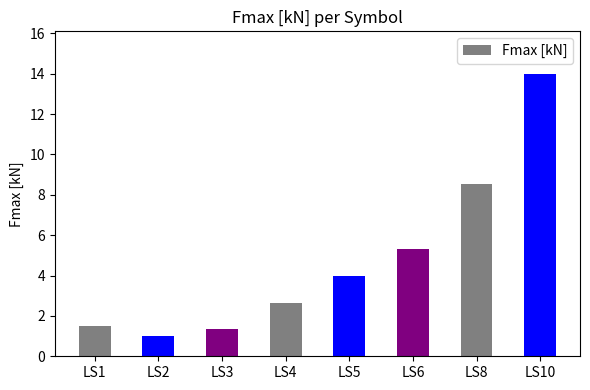

Which category has the highest value across all series?

LS10